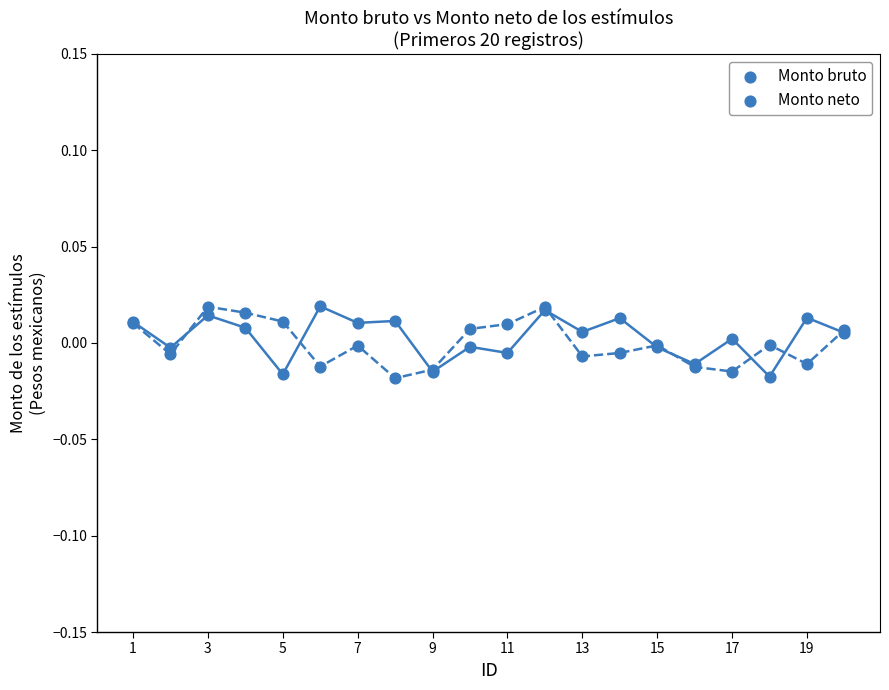

Does the chart have visible grid lines?

No